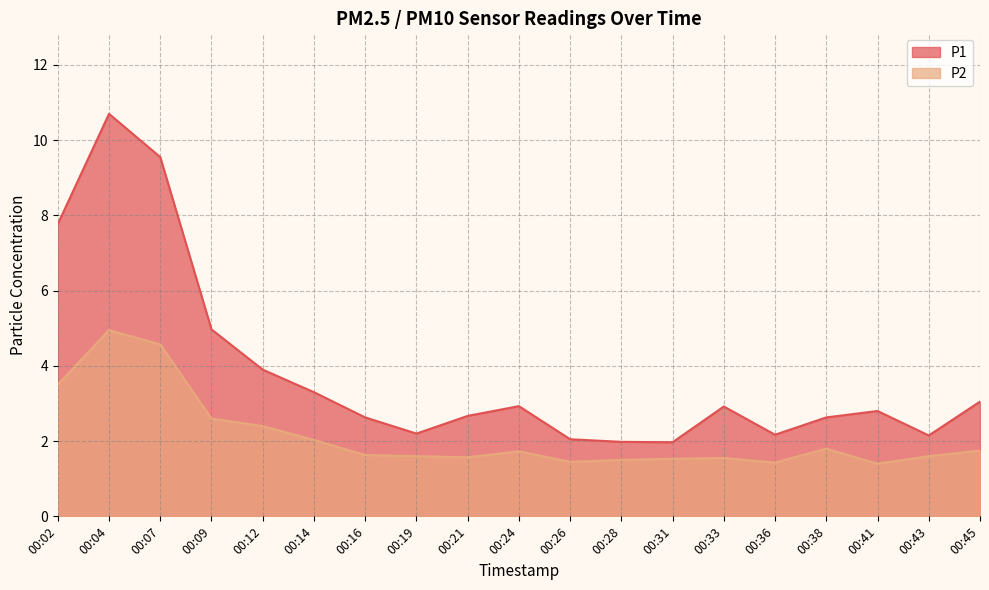

What is the difference between the maximum and second lowest values in the P1 series?

8.7